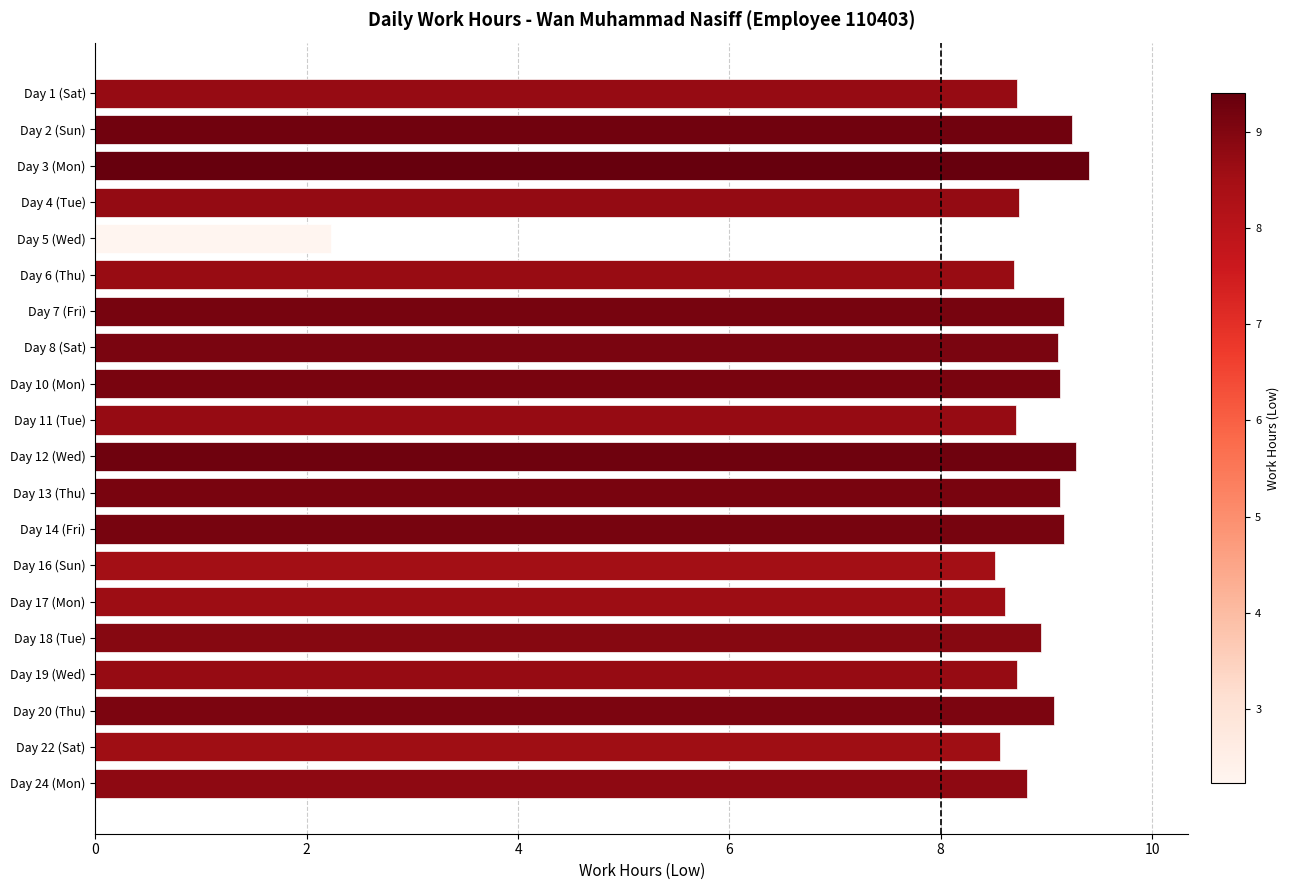

True or false: the data shows 14.6 at Day 18 (Tue).

False